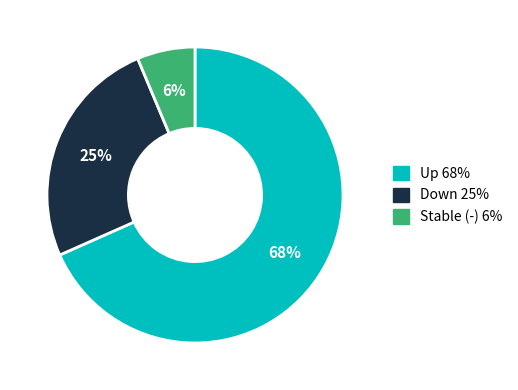

Count the number of slices in the pie.

3